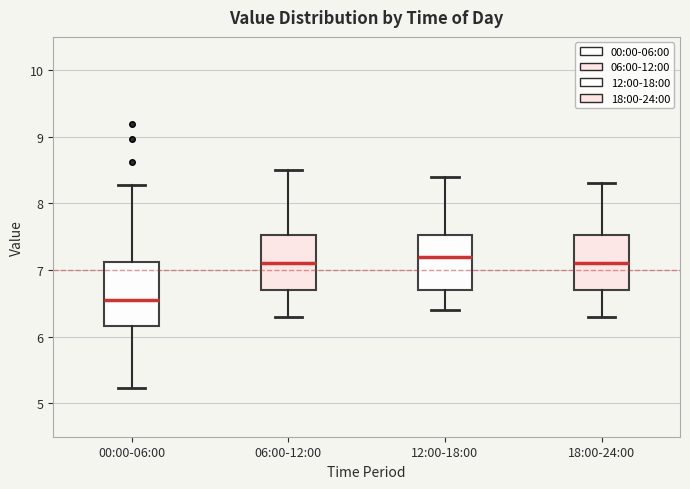

Comparing the boxes themselves (not the whiskers), which one is the tallest?

00:00-06:00